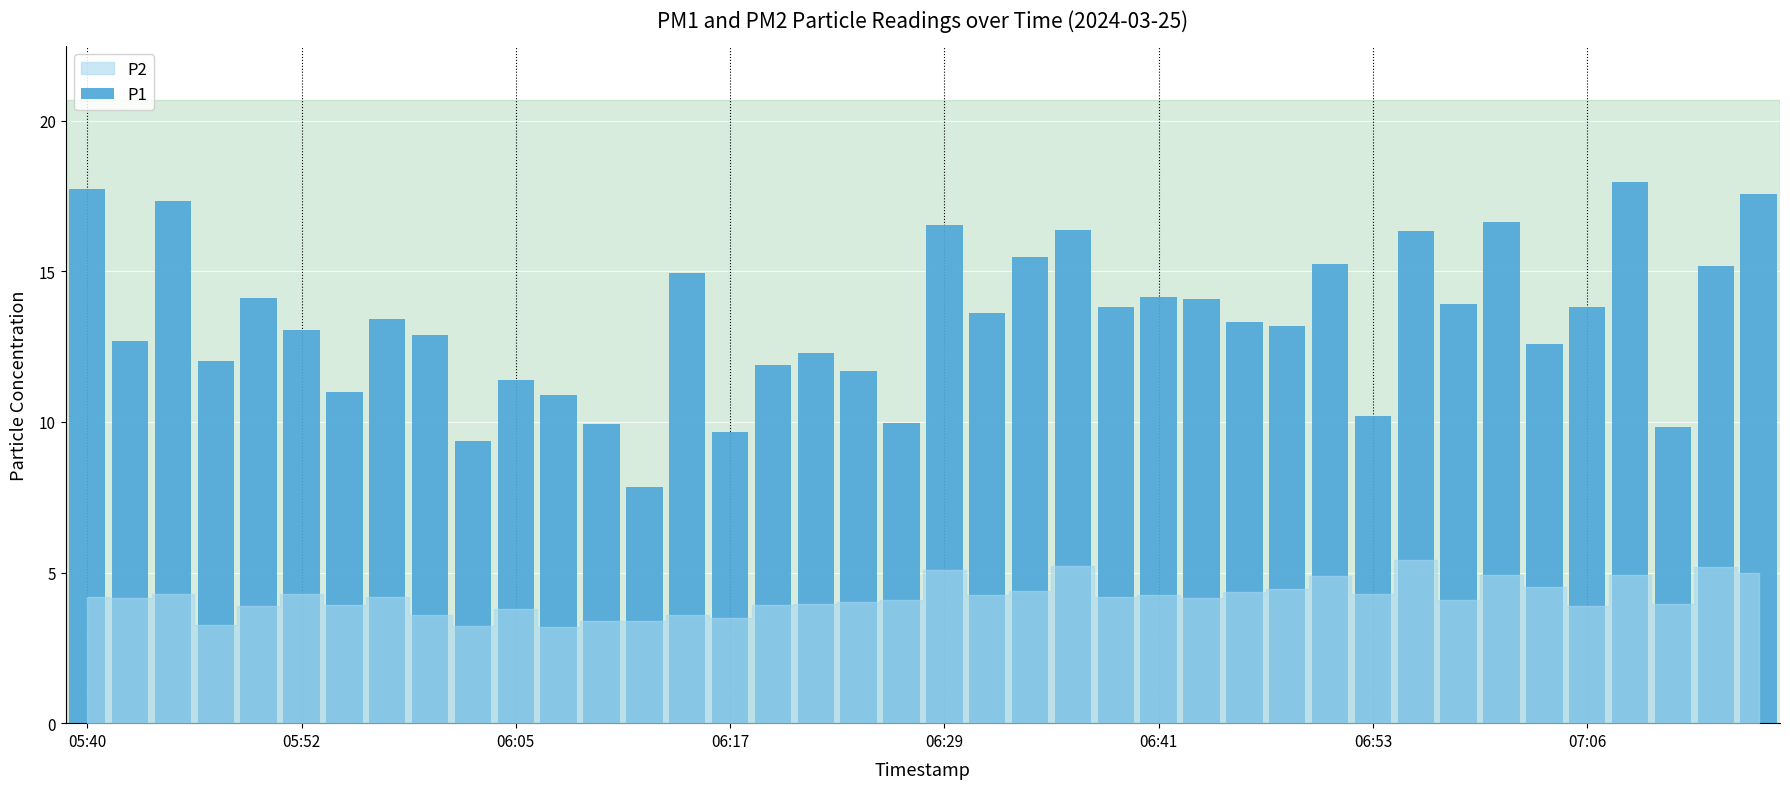

What is the sum of all values?

534.0